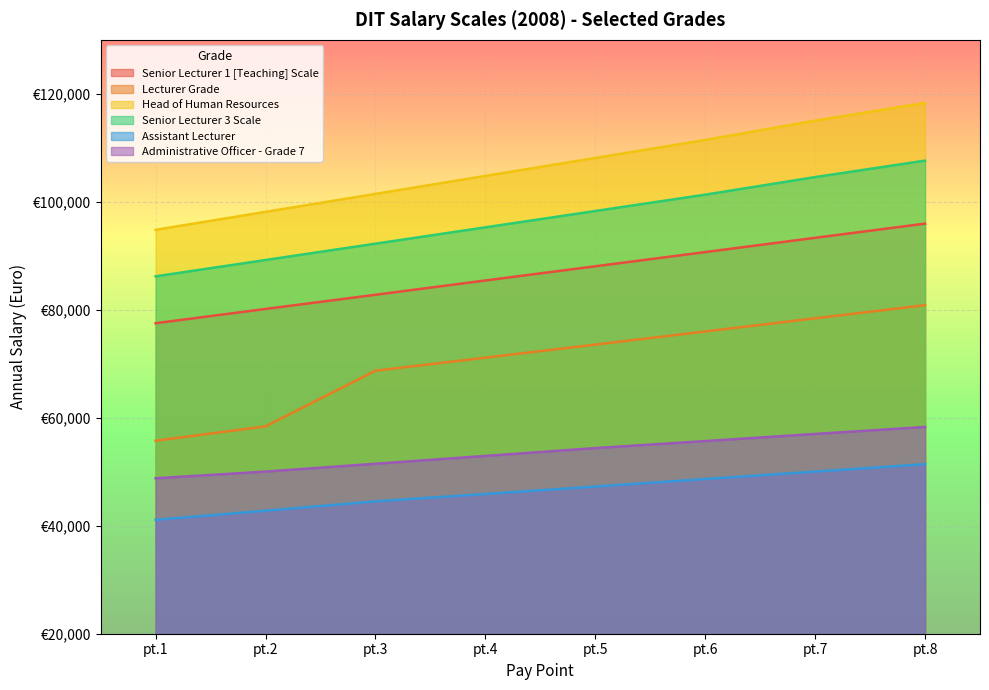

What is the greatest value displayed?

118310